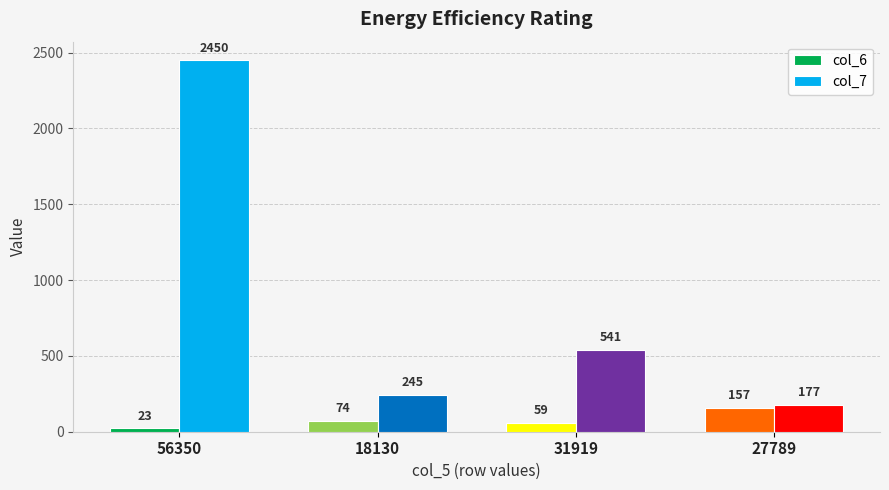

What is the difference between the highest and lowest values at 27789?

20